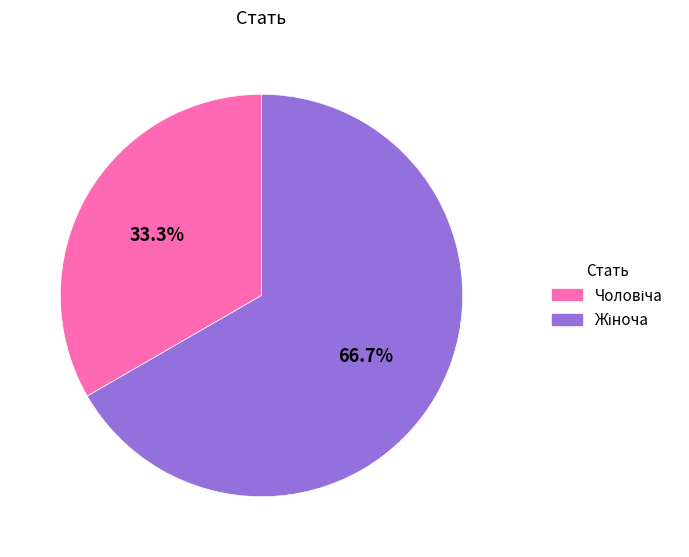

Does any single category account for the majority?

Yes